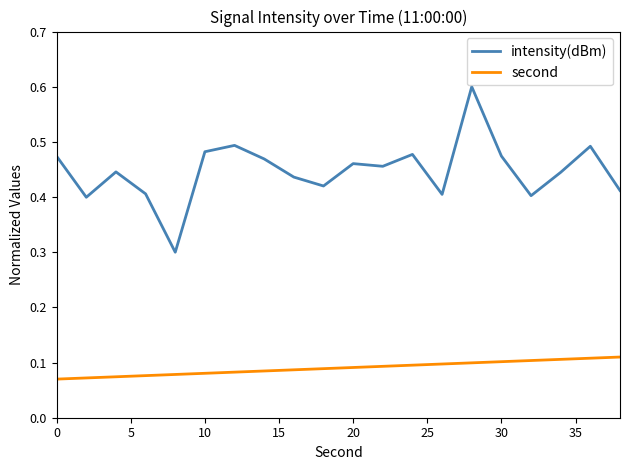

Is this an area chart (filled region under the line)?

No